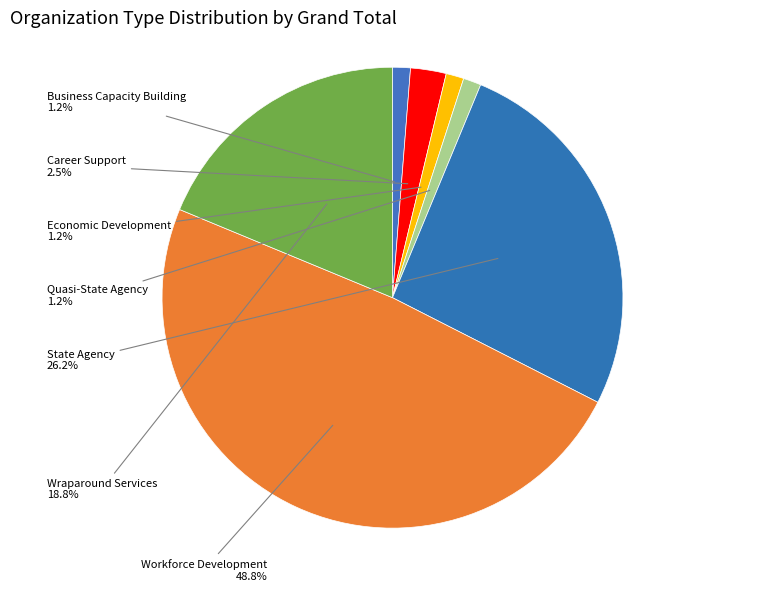

What is the ratio of the value at Economic Development to the value at Quasi-State Agency?

1.0